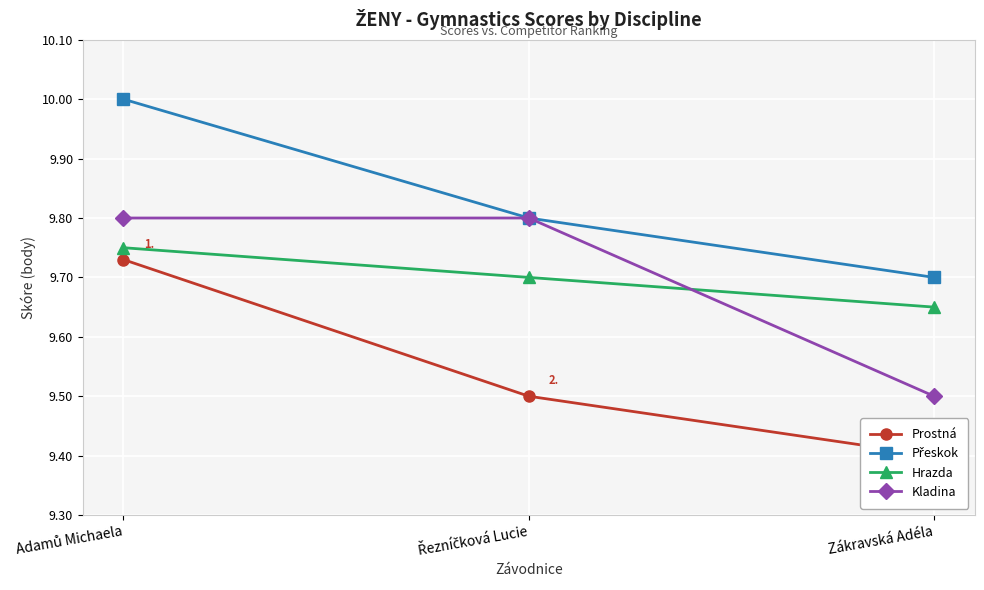

Is this an area chart (filled region under the line)?

No